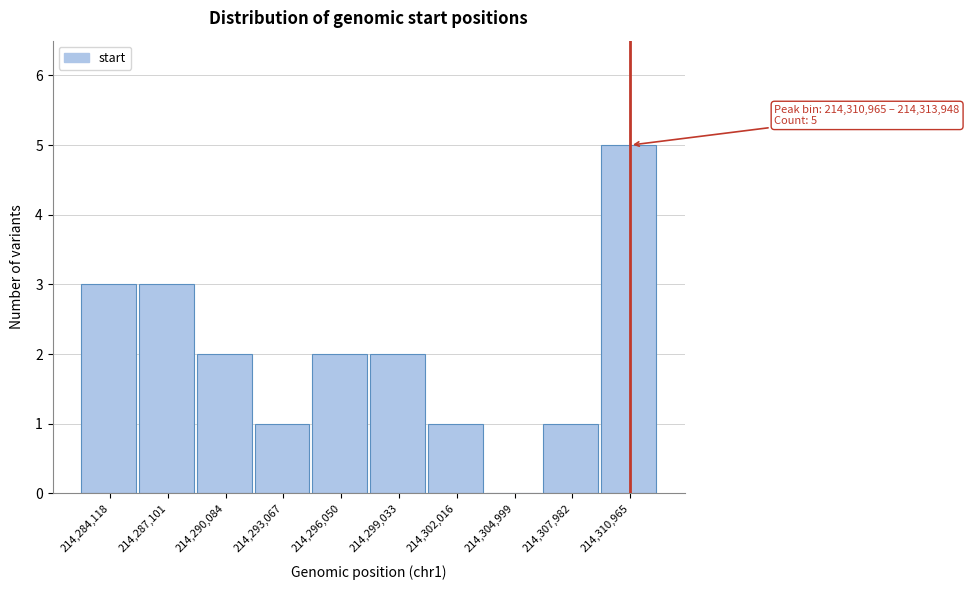

Reading left to right, what are all the values shown in this chart?

214,284,118=3	214,287,101=3	214,290,084=2	214,293,067=1	214,296,050=2	214,299,033=2	214,302,016=1	214,304,999=0	214,307,982=1	214,310,965=5